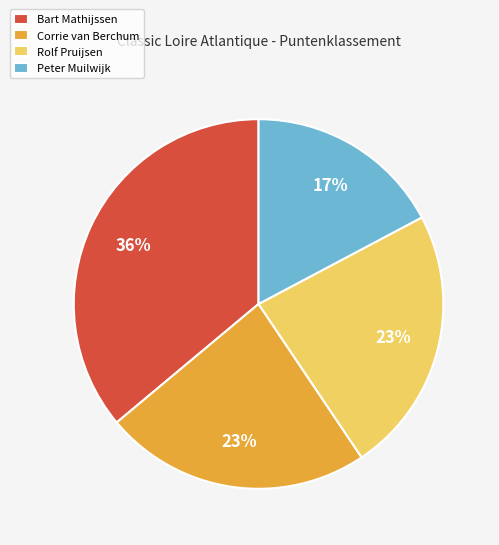

What is the largest slice in the pie chart?

Bart Mathijssen